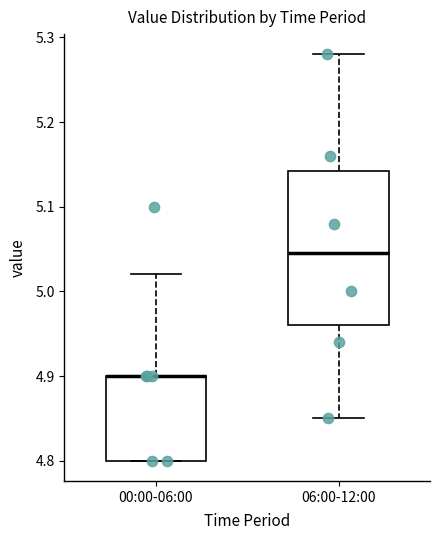

Reading left to right, transcribe this box plot: for each box, give where its median line is, the range the box spans, and where its two whiskers end, as read against the y-axis. The values are not printed on the chart, so give them approximately, as read against the axis.

00:00-06:00: median 4.90 (drawn on the box's upper edge), box 4.80 to 4.90, whiskers 4.80 to 5.02
06:00-12:00: median 5.05, box 4.96 to 5.14, whiskers 4.85 to 5.28